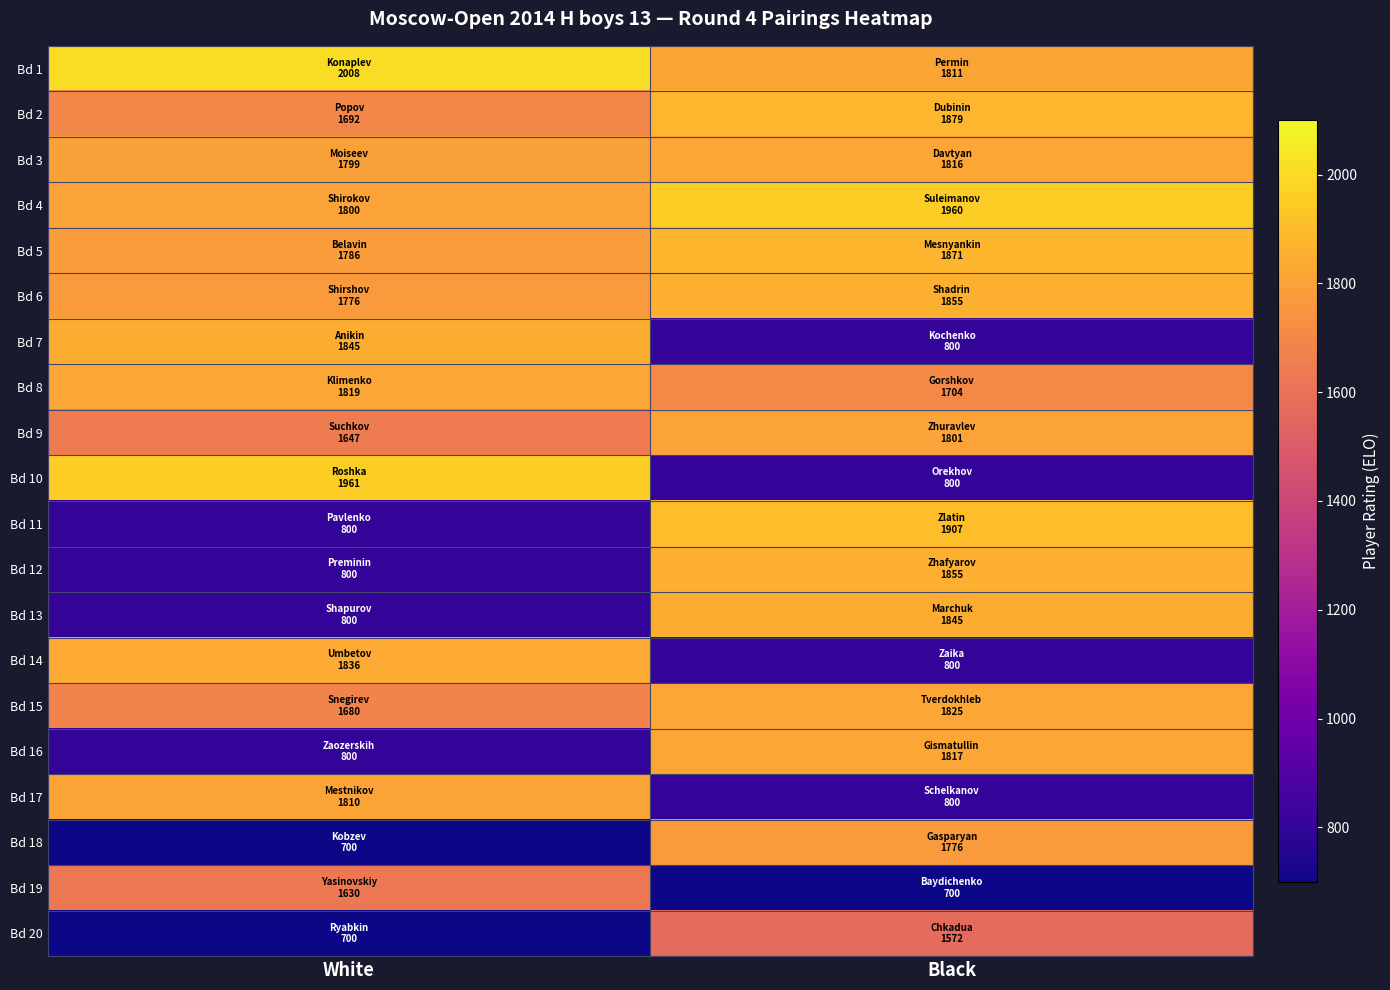

At which category is the sum across all series the highest?

Black